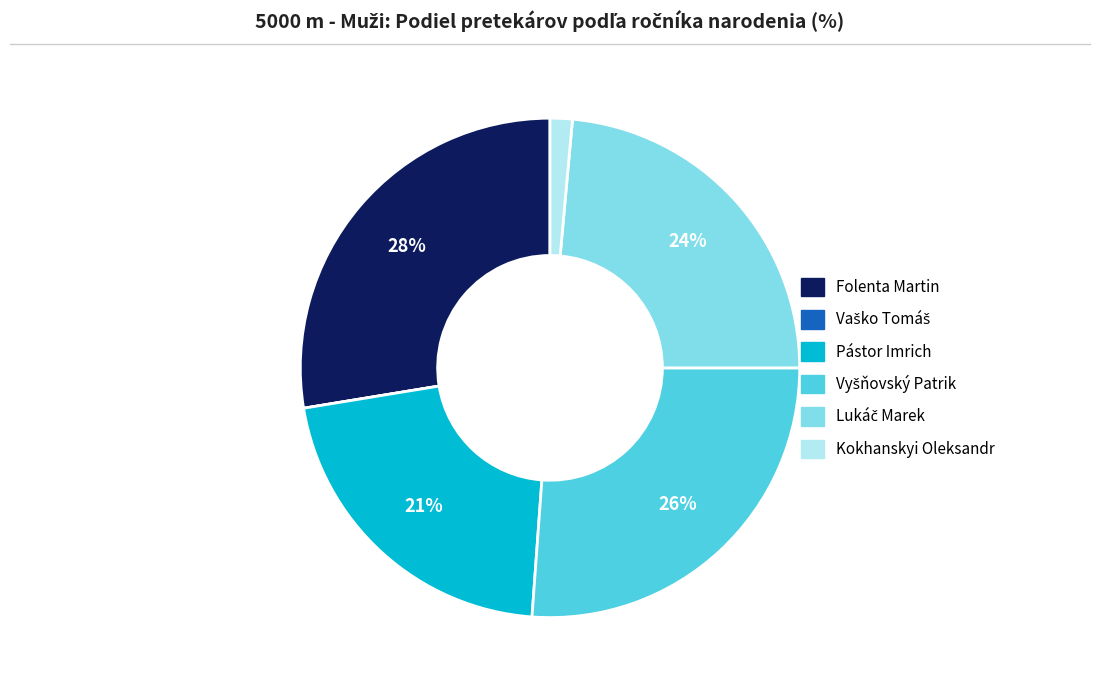

Is there any slice that represents more than half of the pie?

No